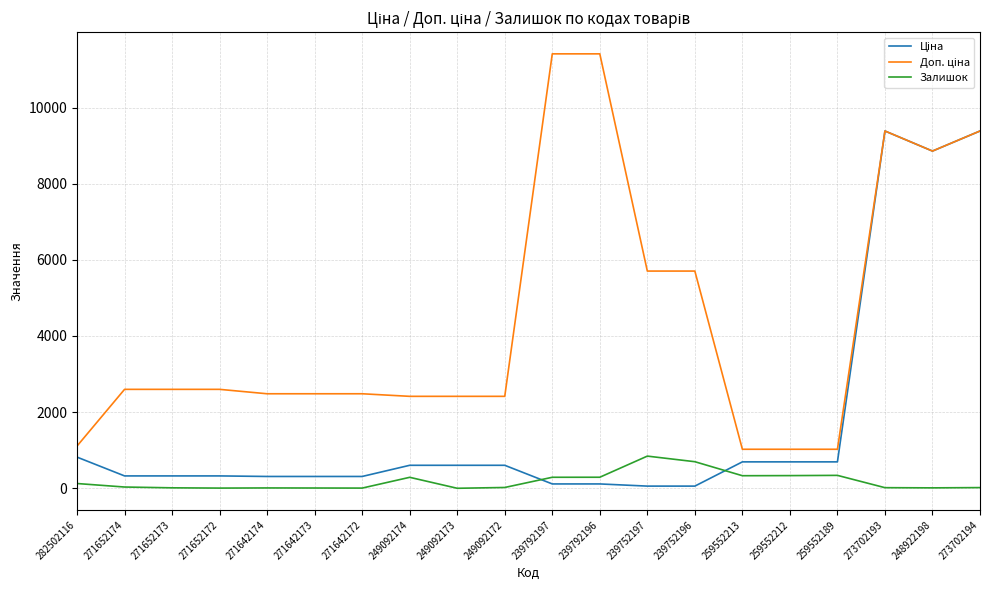

True or false: Залишок has a value of 11.0 at 248922198.

True